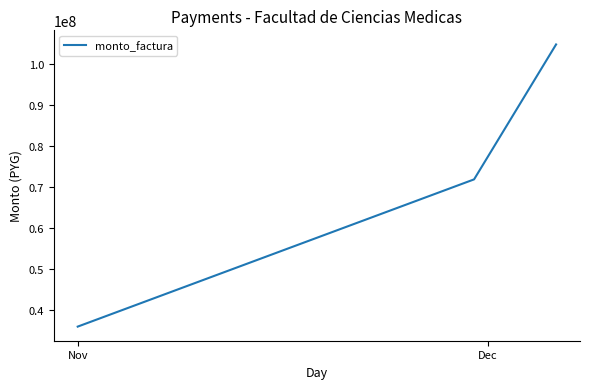

Does the chart have visible grid lines?

No